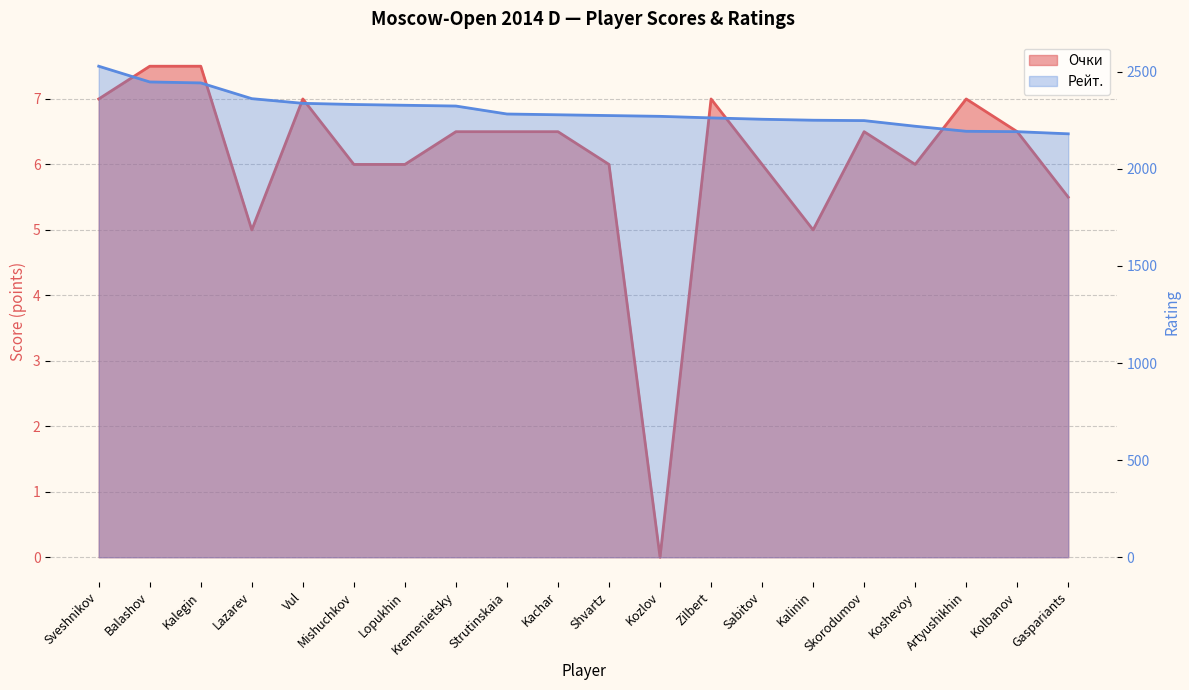

Is the value of Рейт. at Balashov greater than the value of Очки at Mishuchkov?

Yes